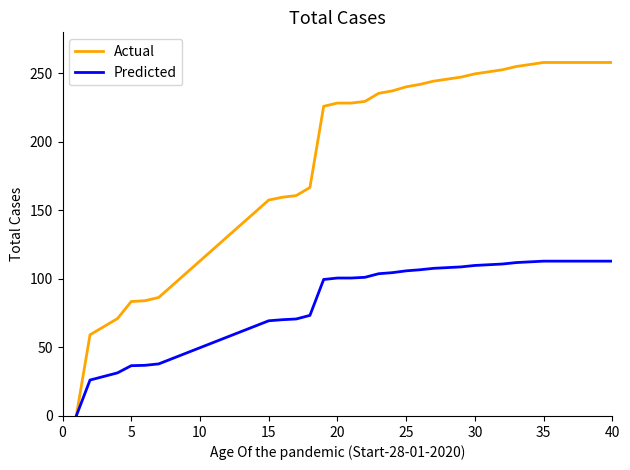

What is the difference between the maximum and minimum values in the Actual series?

258.0